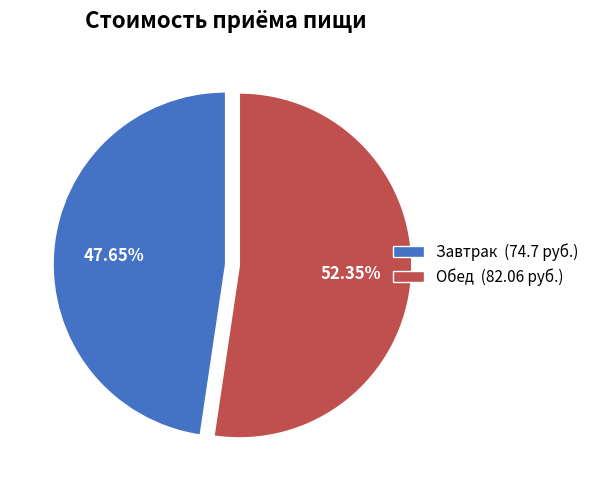

Approximately how many times larger is the value at Завтрак (74.7 руб.) compared to Обед (82.06 руб.)?

0.9